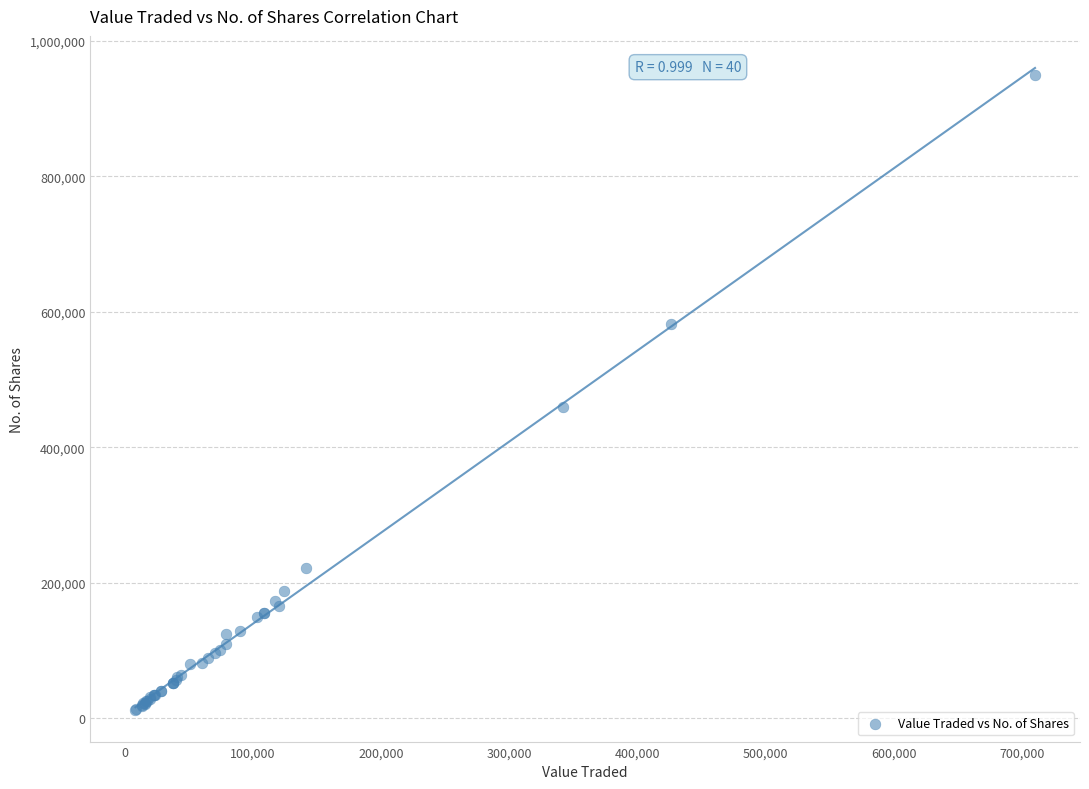

What Y value in the scatter plot is closest to 481408?

458836